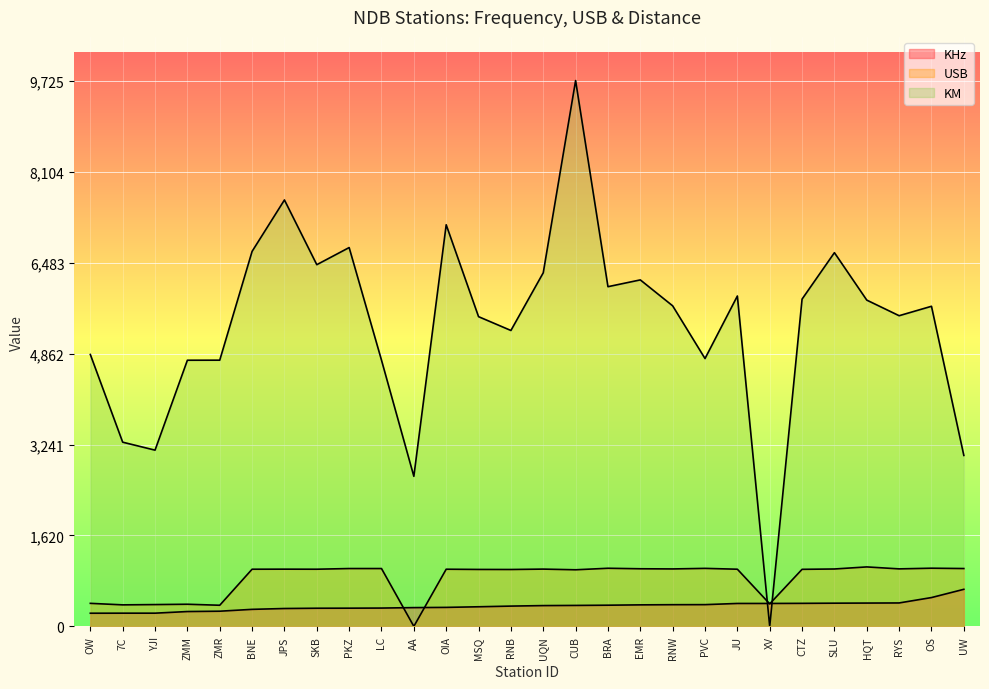

How many lines are shown in the chart?

3